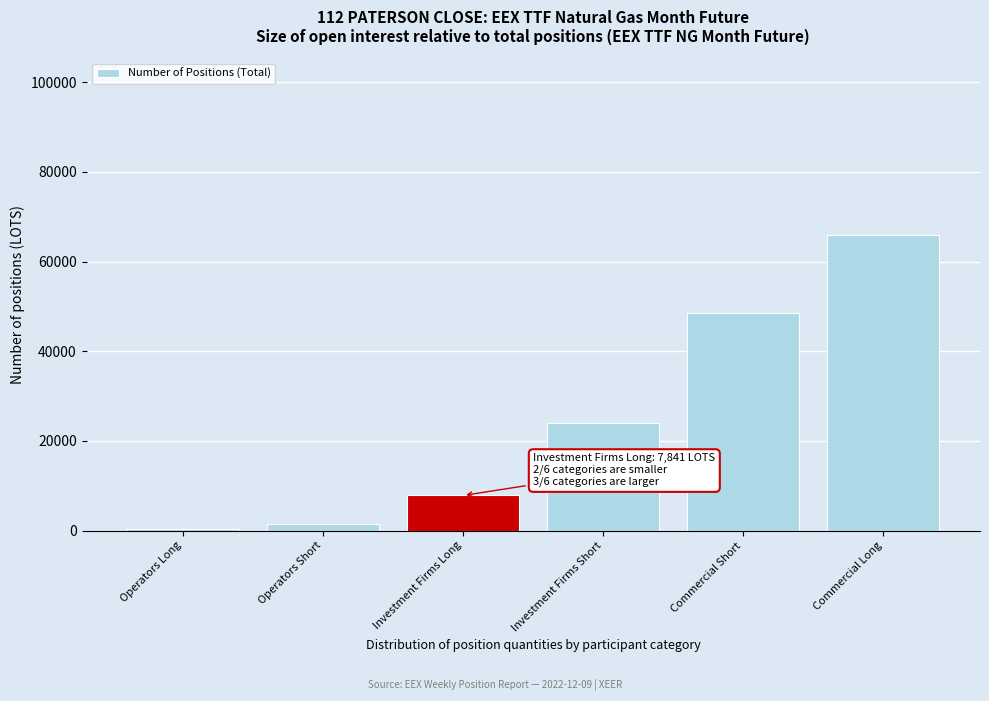

Reading left to right, extract all data points from this chart.

356	1405	7841	23994	48608	65810